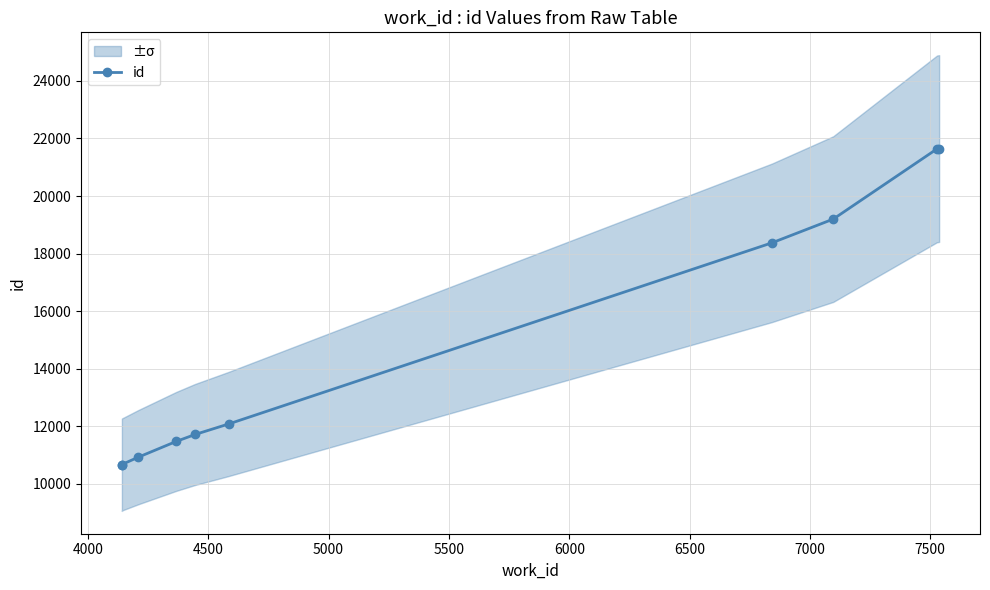

How many values are below 12076?

5